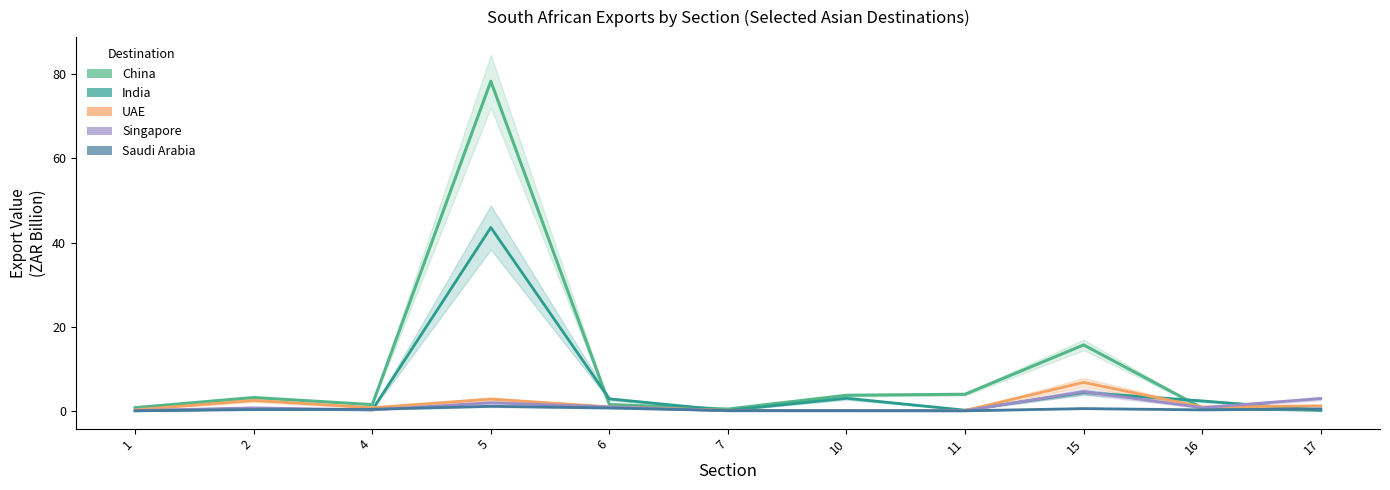

Is this an area chart (filled region under the line)?

No